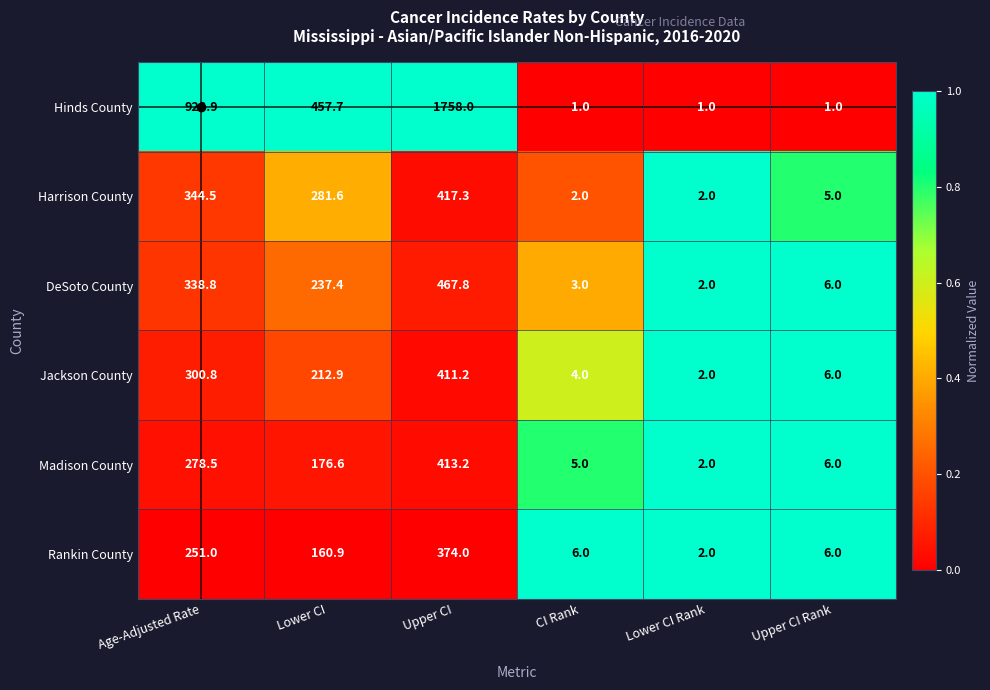

At Lower CI, list the series in order from largest to smallest.

Hinds County, Harrison County, DeSoto County, Jackson County, Madison County, Rankin County